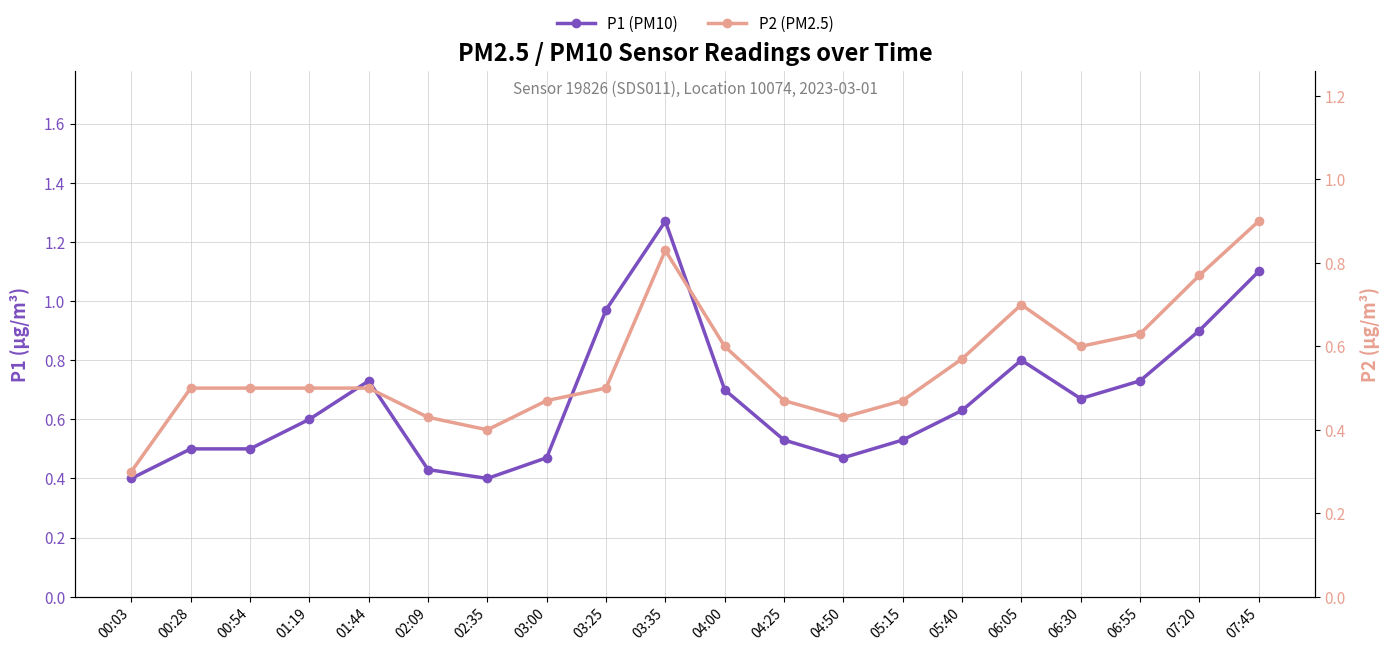

At which label does P2 (PM2.5) reach its peak?

07:45